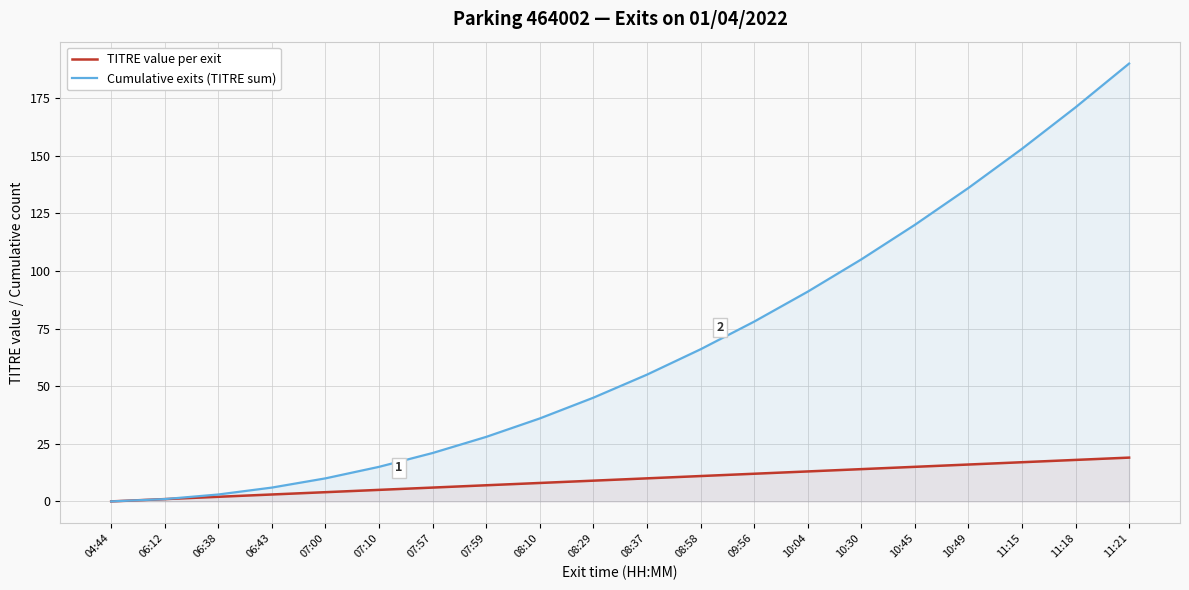

How many distinct data groups are displayed?

2